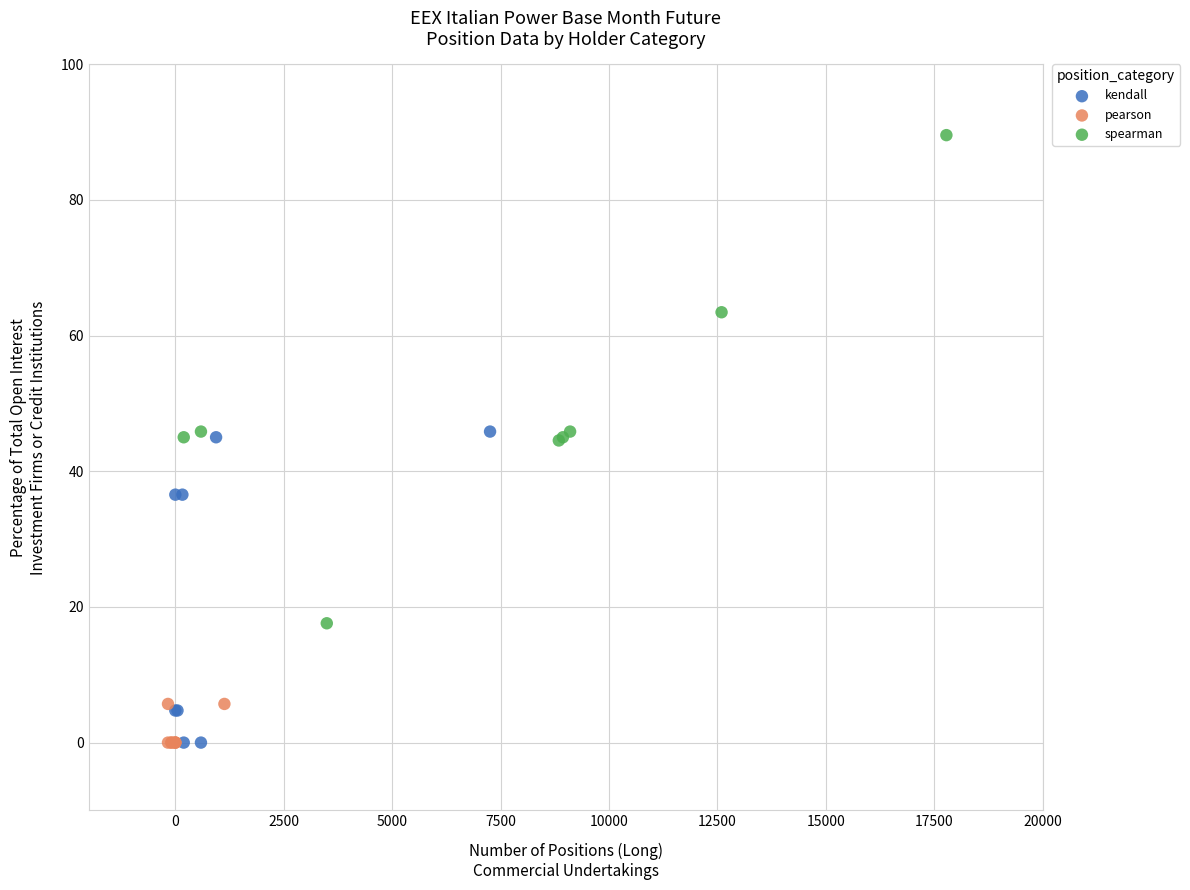

Which series has the widest spread of Y values?

spearman